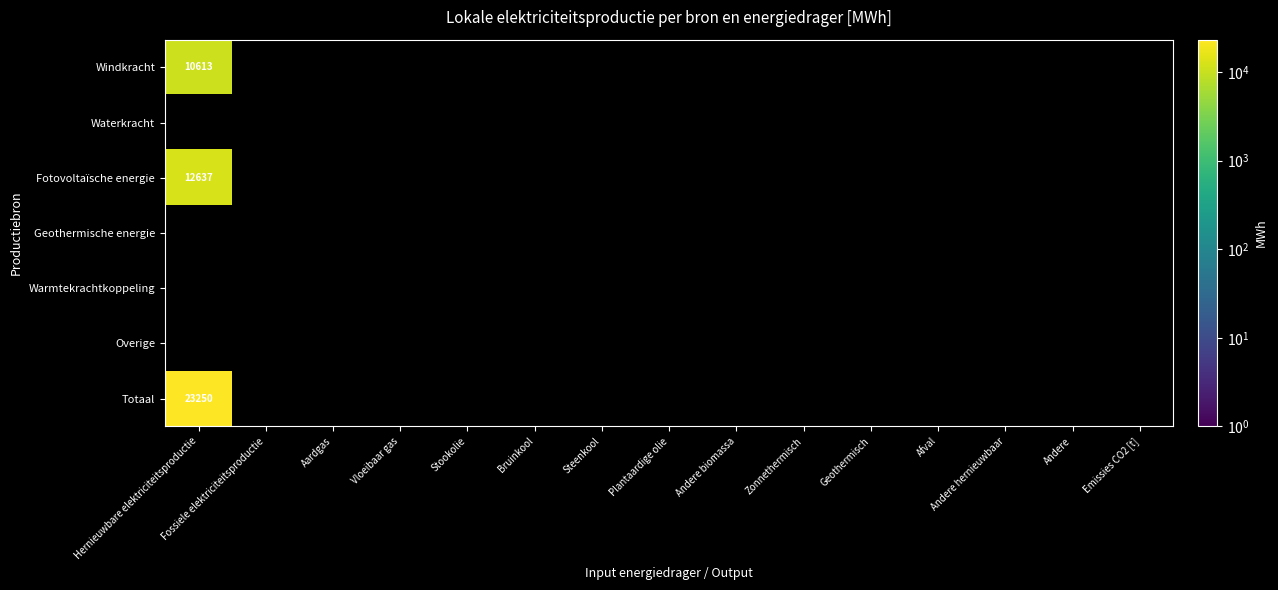

Which label corresponds to the smallest value in the chart?

Hernieuwbare elektriciteitsproductie